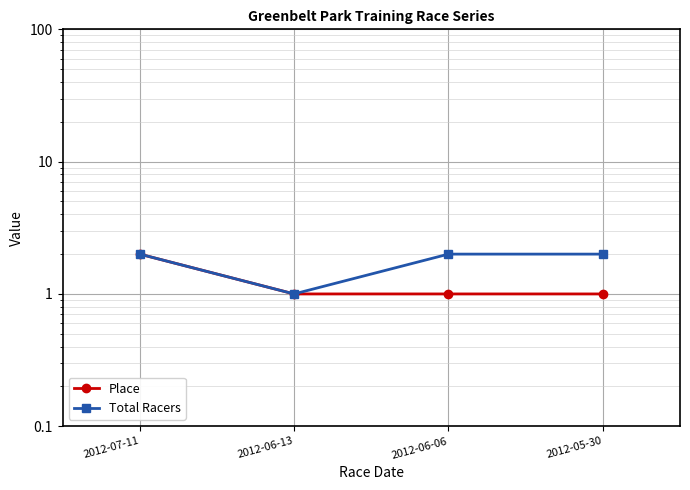

Is it true that Total Racers equals 2 at 2012-07-11?

True